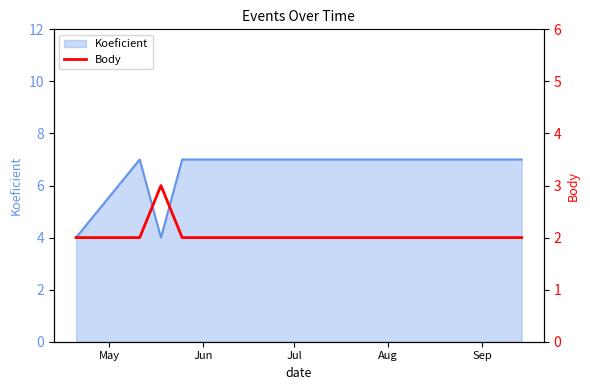

True or false: there are more than 2 points higher than both neighbors.

False